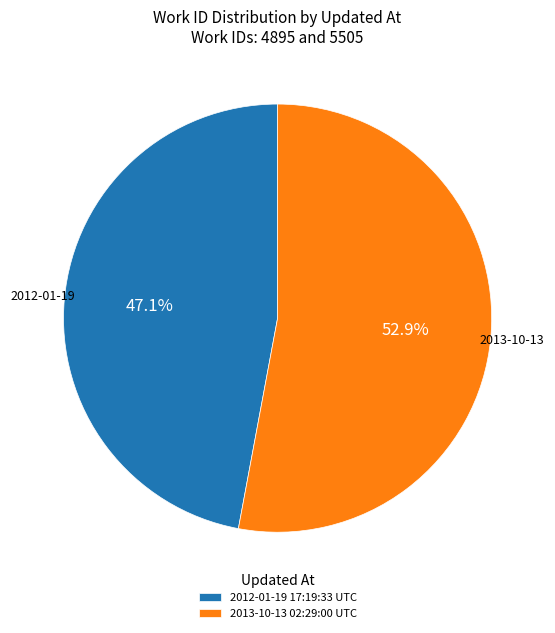

To the nearest percent, what percentage of the pie is 2012-01-19 17:19:33 UTC?

47%